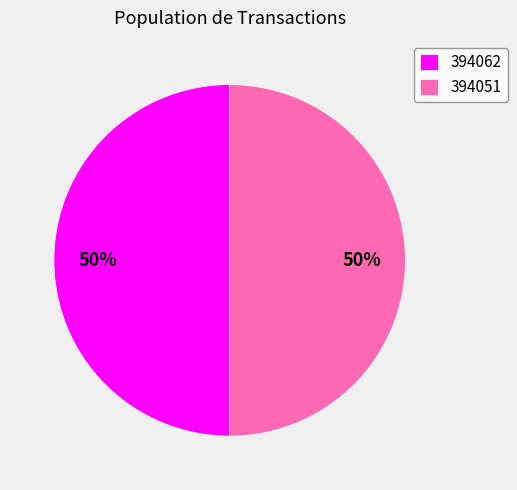

Is the sum of 394062 and 394051 greater than half?

Yes